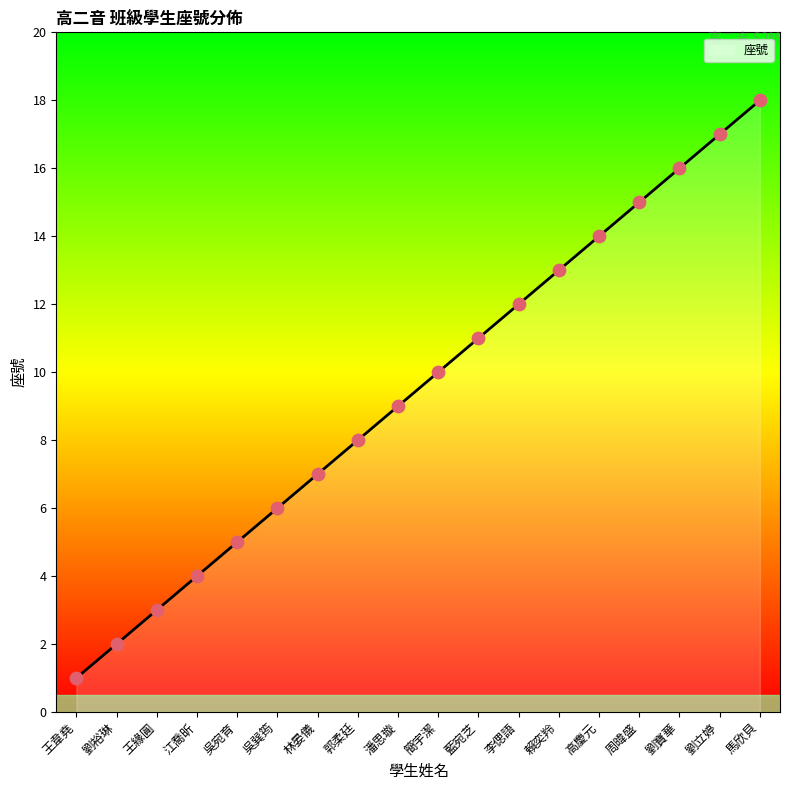

Which has a higher value, 劉寶華 or 劉立婷?

劉立婷